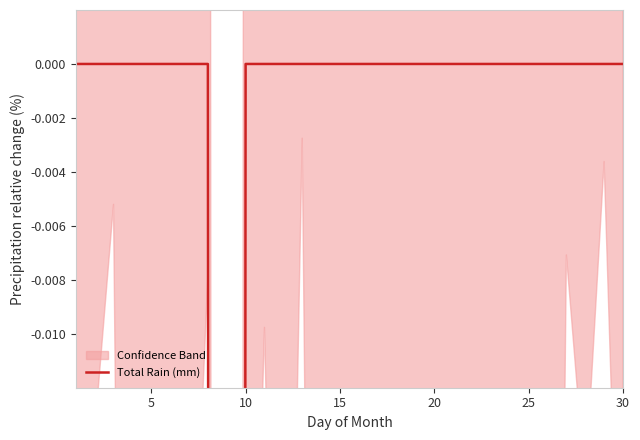

Is it true that the value at 15 is -0.0?

True